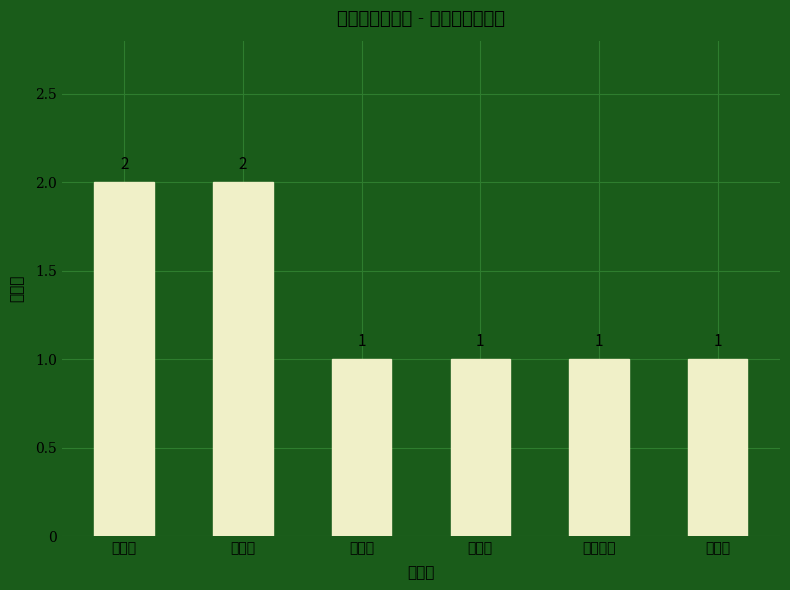

How many values exceed 1?

2